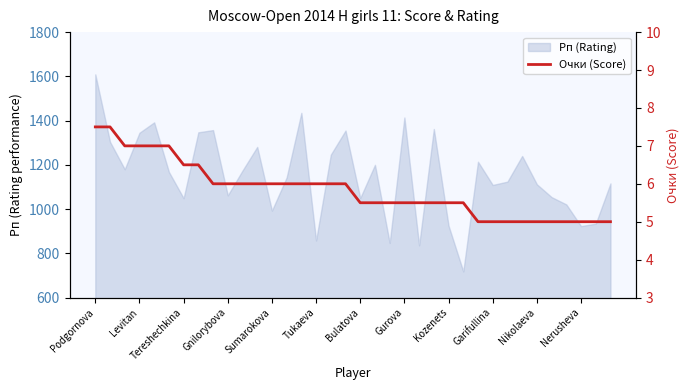

What is the change in value from Bulatova to 13?

-0.5